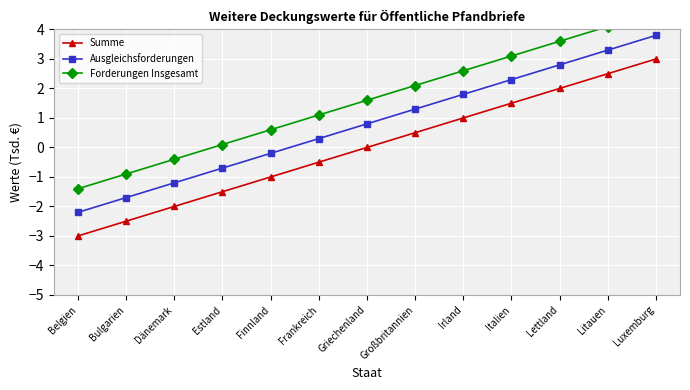

Rank the series by their average value, from highest to lowest.

Forderungen Insgesamt, Ausgleichsforderungen, Summe